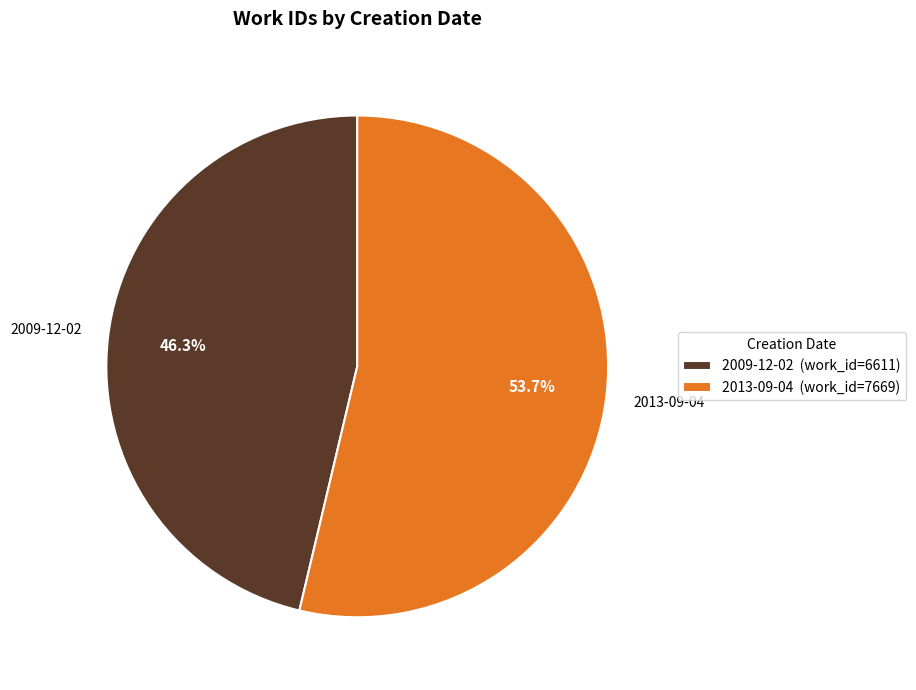

Rank the categories by value from lowest to highest.

2009-12-02, 2013-09-04